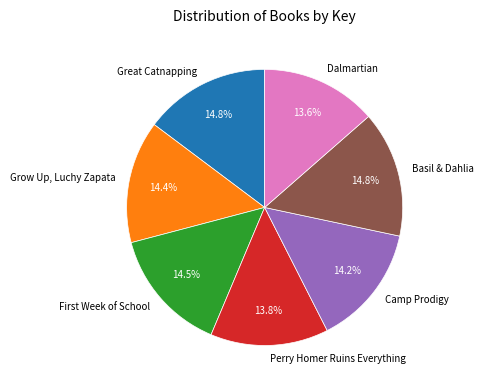

Combined, do Perry Homer Ruins Everything and Camp Prodigy account for over 50%?

No